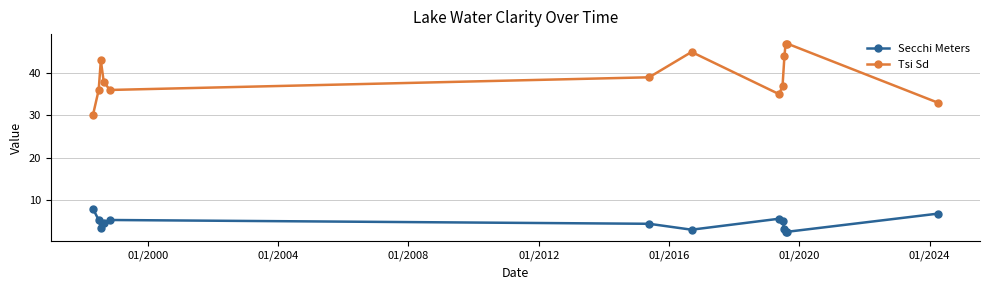

What is the sum of all Secchi Meters values?

58.3